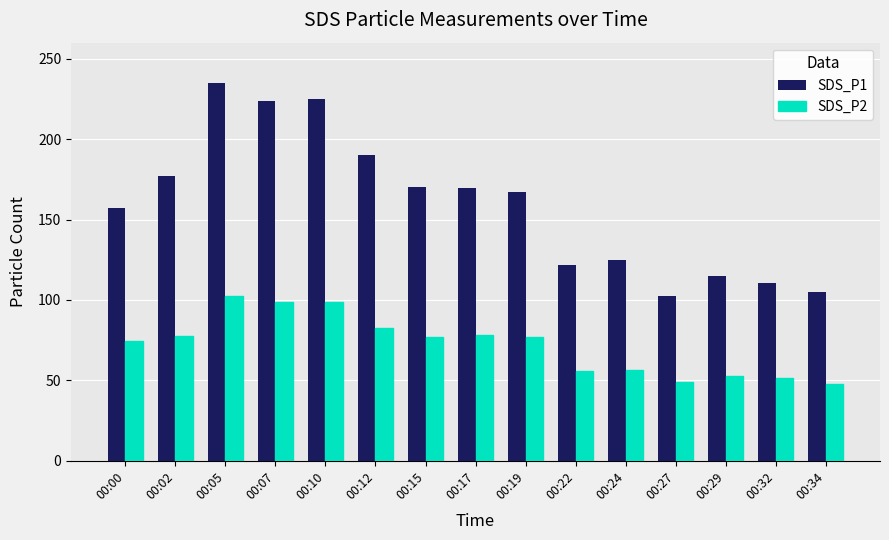

What is the sum of the SDS_P1 values at 00:07 and 00:17?

393.3